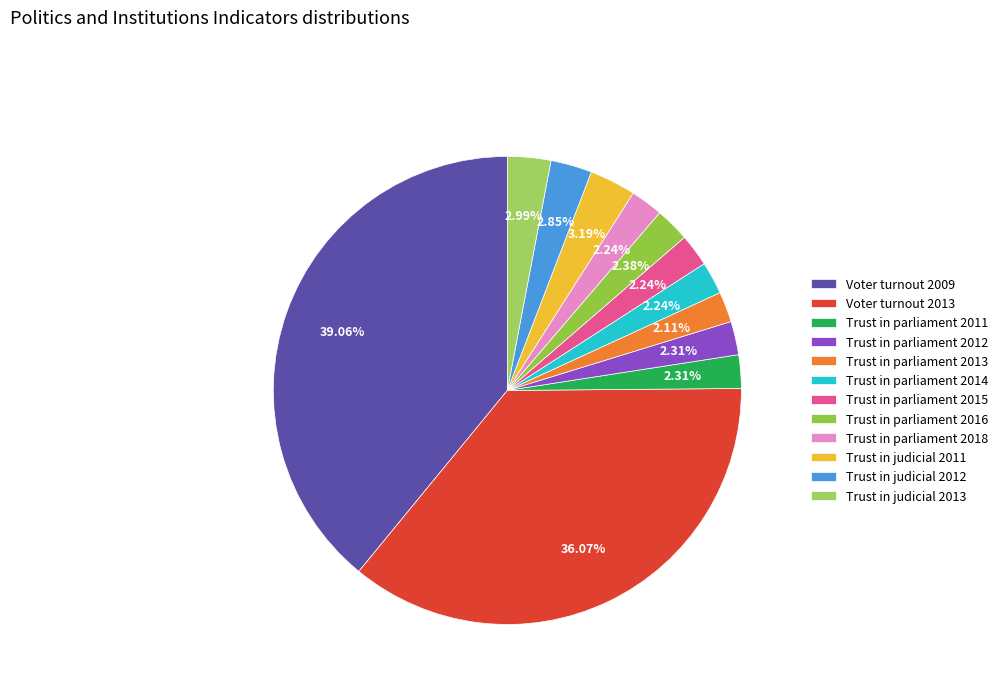

How many slices are in this pie chart?

12